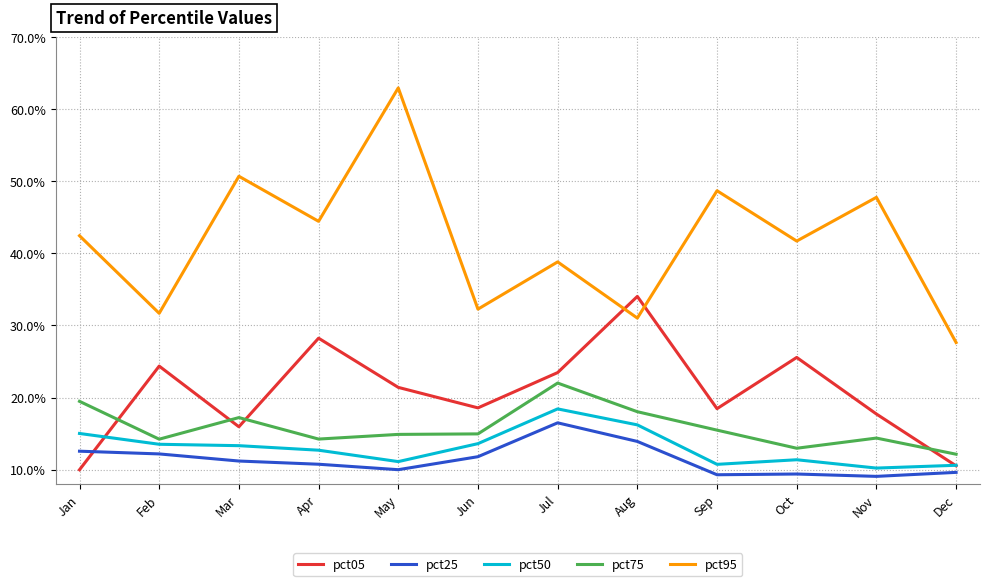

What is the difference between the highest and lowest values at Oct?

0.3